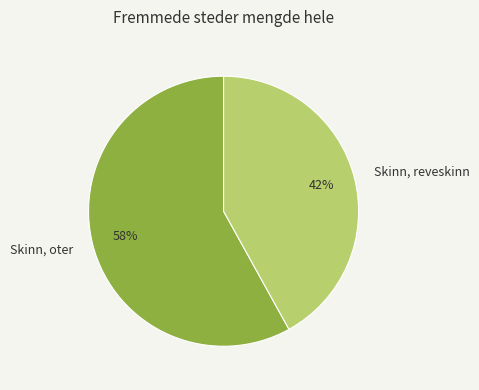

What is the ratio of the value at Skinn, reveskinn to the value at Skinn, oter?

0.7